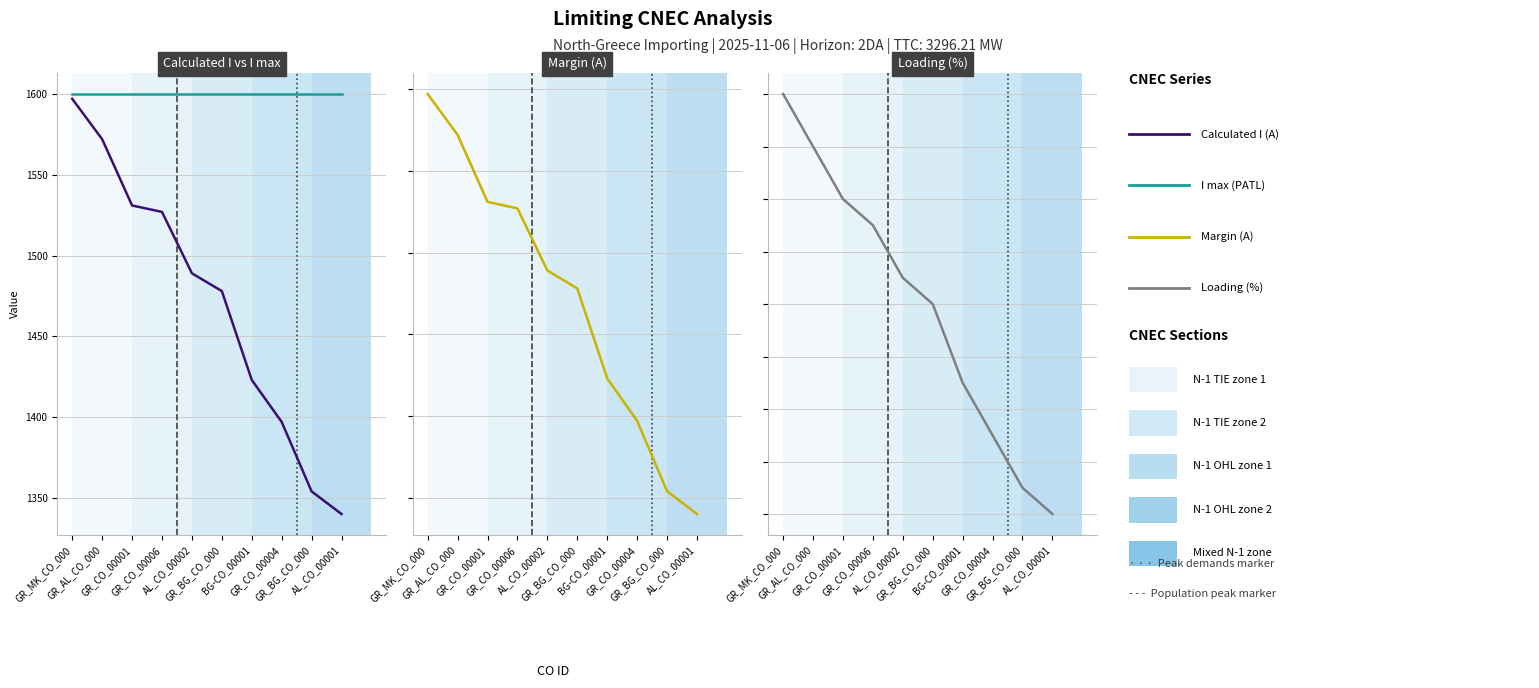

Count the number of data series in this chart.

4